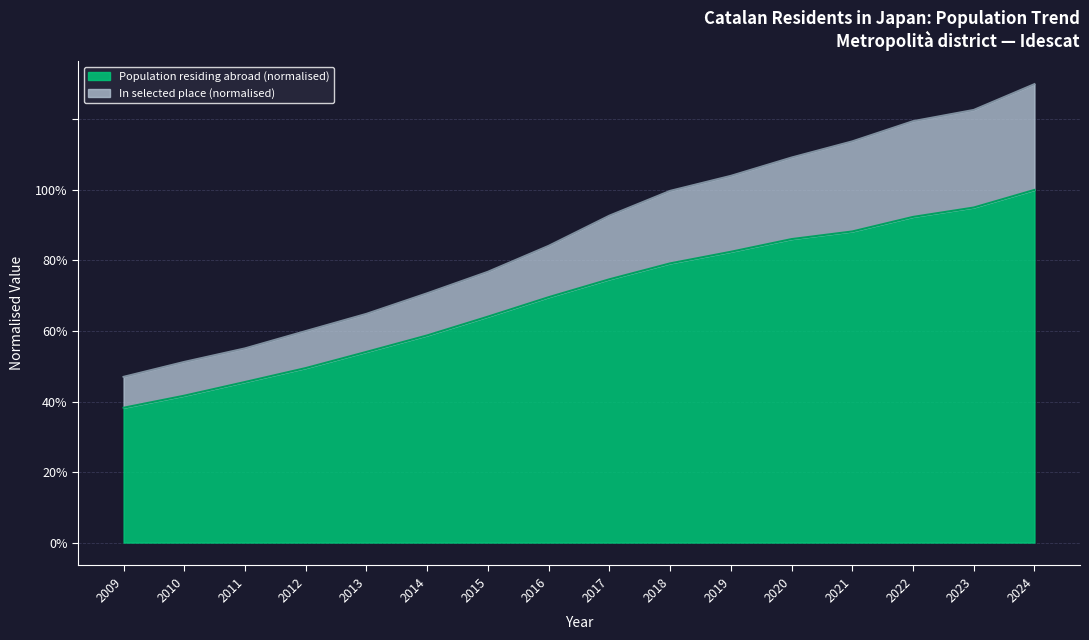

The Population residing abroad (thousands) series shows 0.3 at 2010. True or false?

False